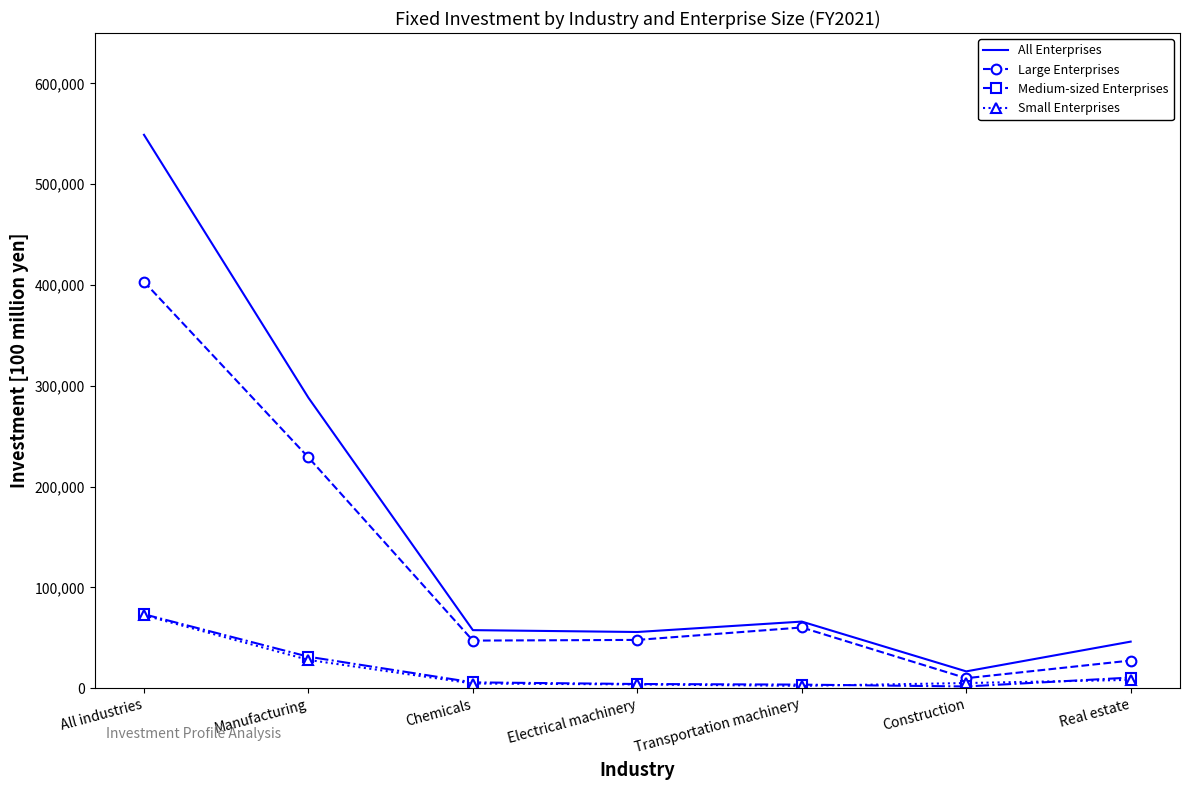

True or false: All Enterprises and Medium-sized Enterprises cross at least once.

False